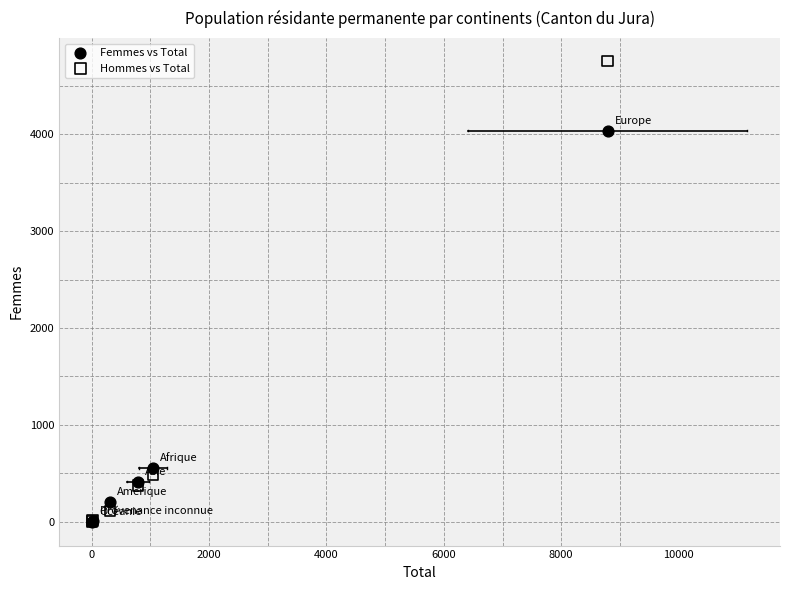

What are all the series names shown in the legend?

Femmes vs Total, Hommes vs Total